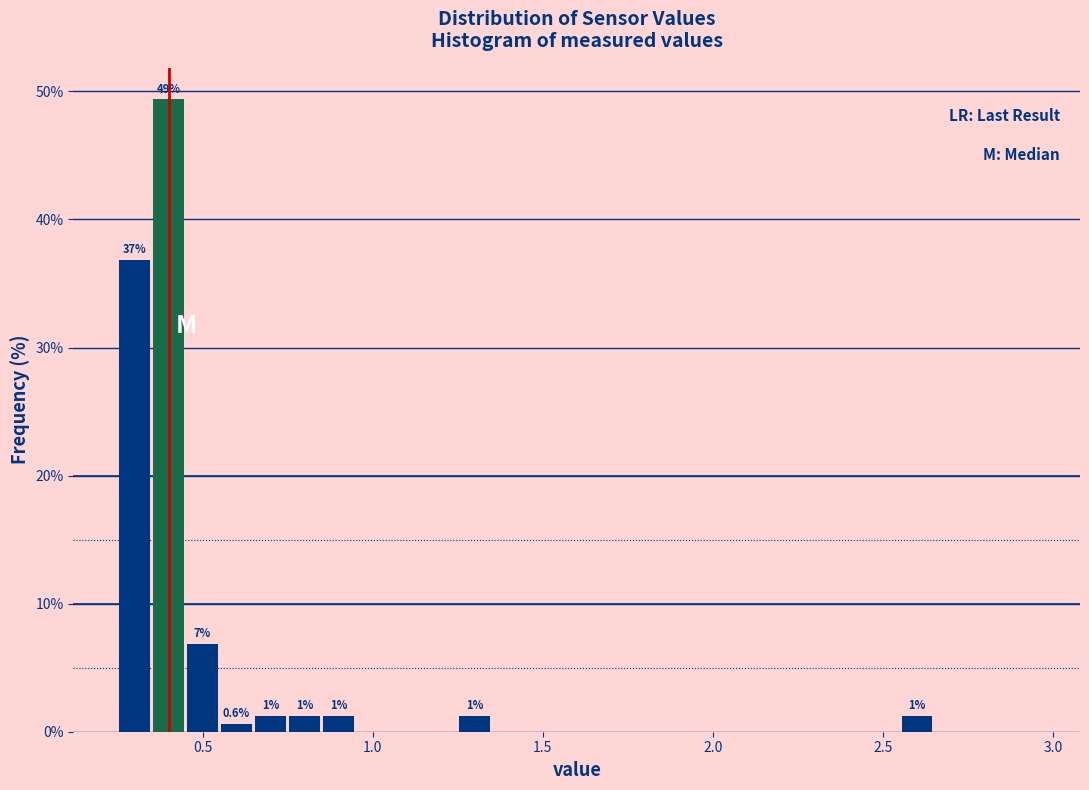

Read against the x-axis, roughly where is the centre of the tallest bar?

0.40